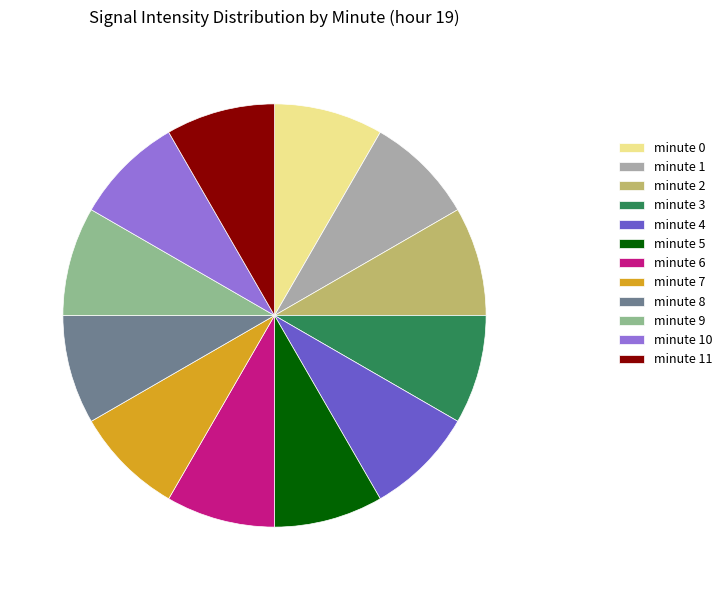

Is it true that minute 5 is 14% of the pie?

False